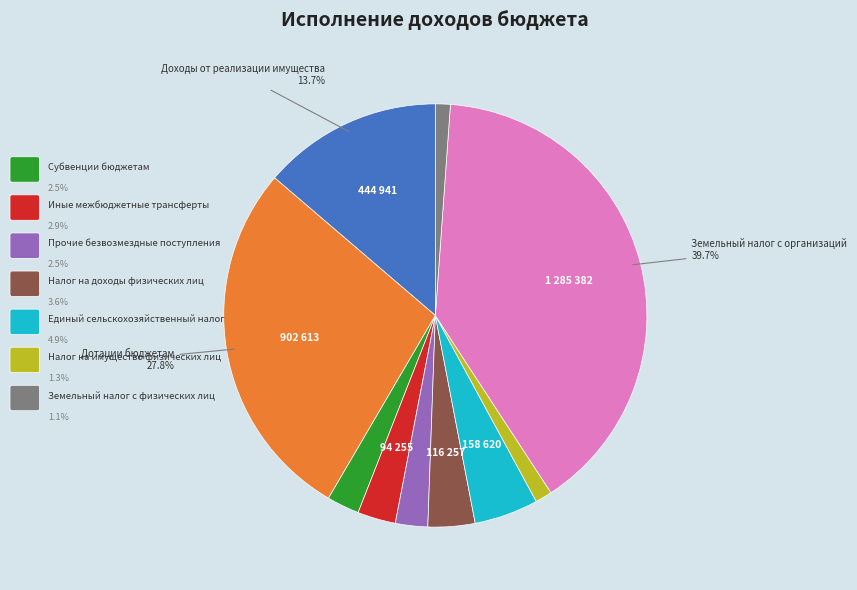

Is there a majority slice in this chart?

No